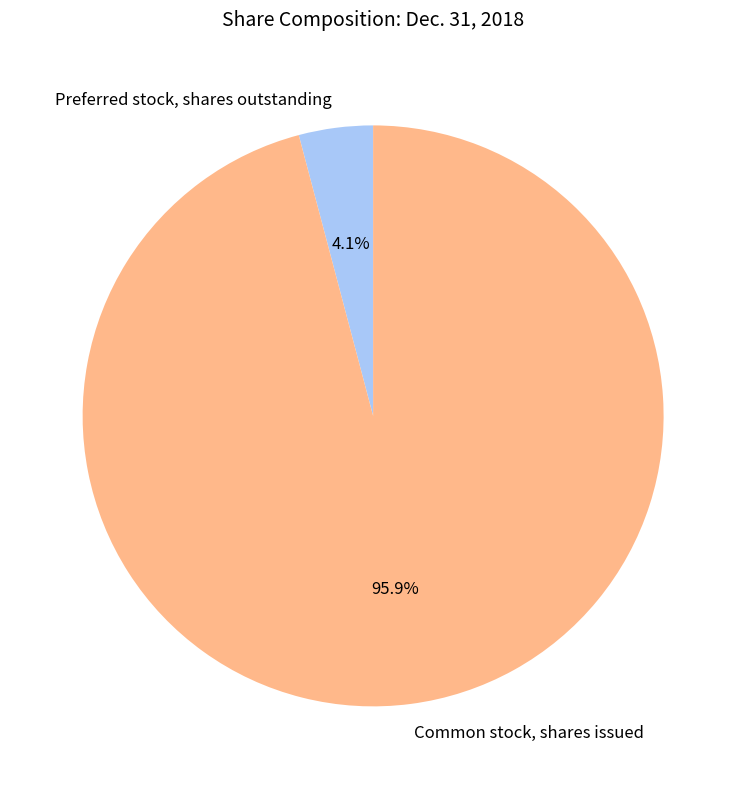

The Preferred stock, shares outstanding slice represents 19% of the pie. True or false?

False